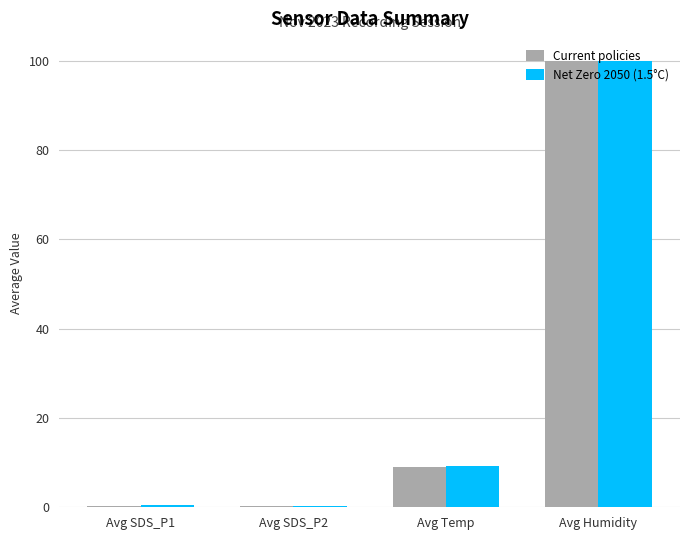

How many data points in Net Zero 2050 (1.5°C) are above 9?

2